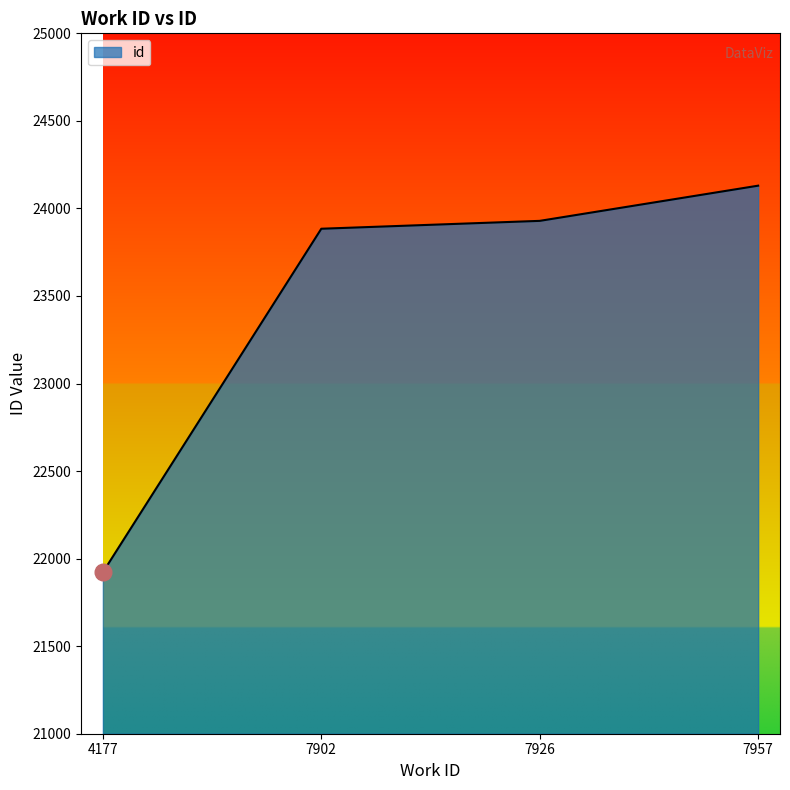

Between 7957 and 7926, which is larger?

7957